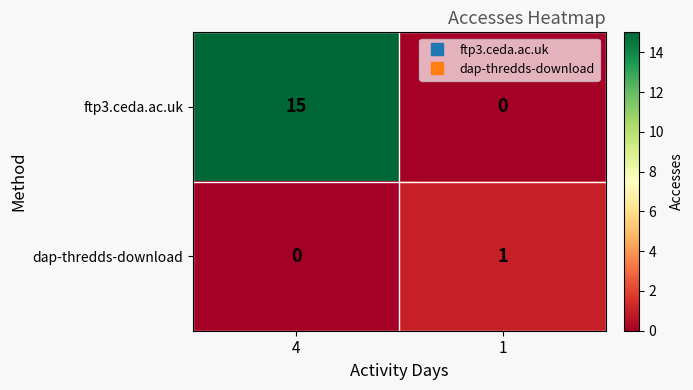

Is it true that ftp3.ceda.ac.uk equals -7 at 1?

False